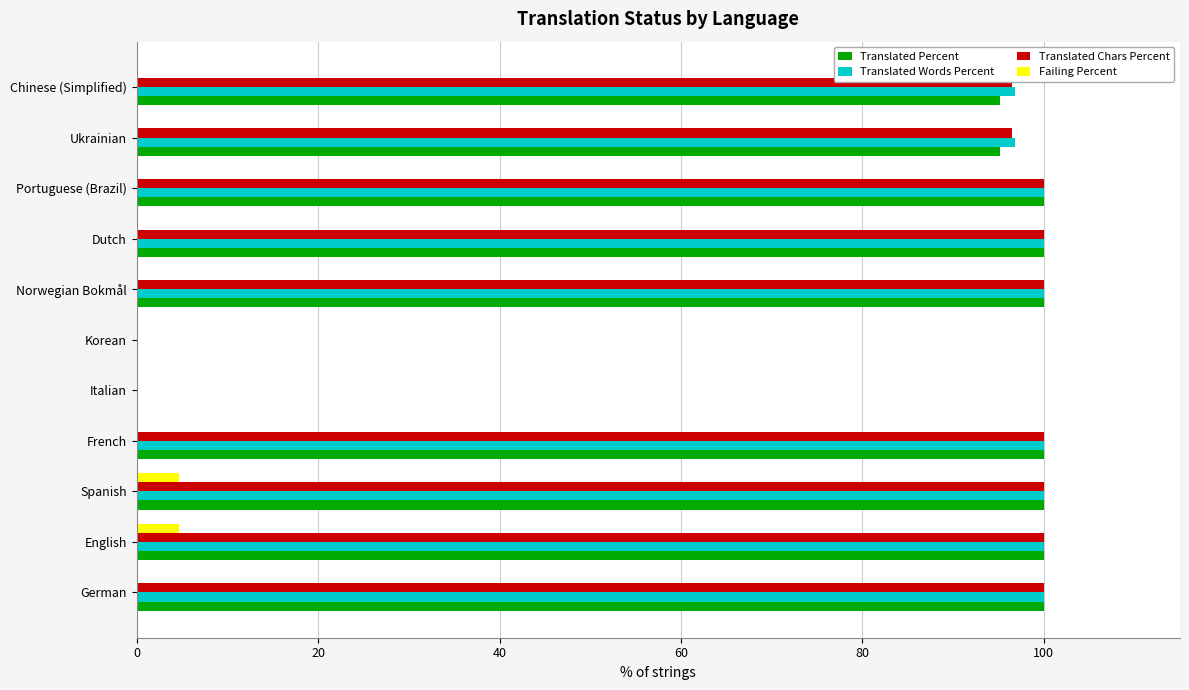

What is the total value across all series at Portuguese (Brazil)?

300.0